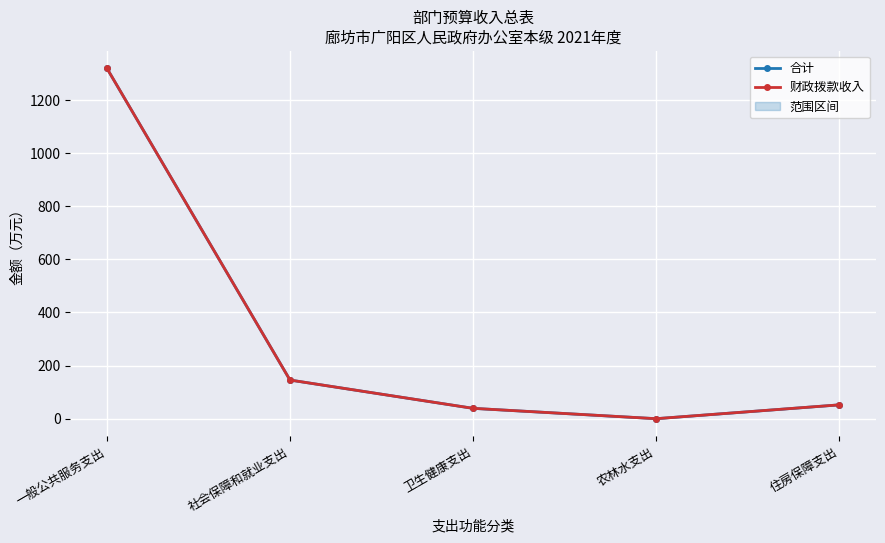

What is the label of the 3rd point from the left?

卫生健康支出